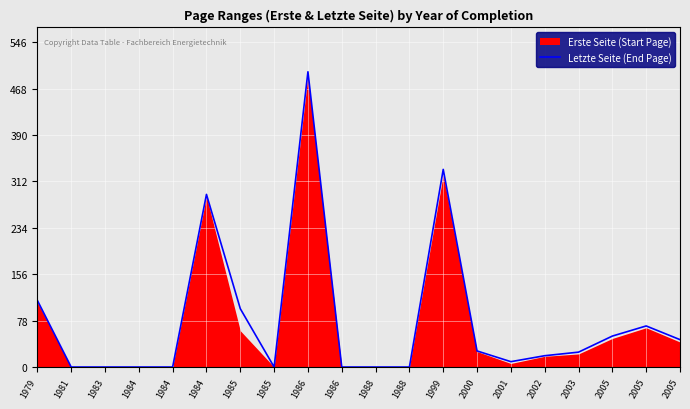

How many lines are shown in the chart?

1